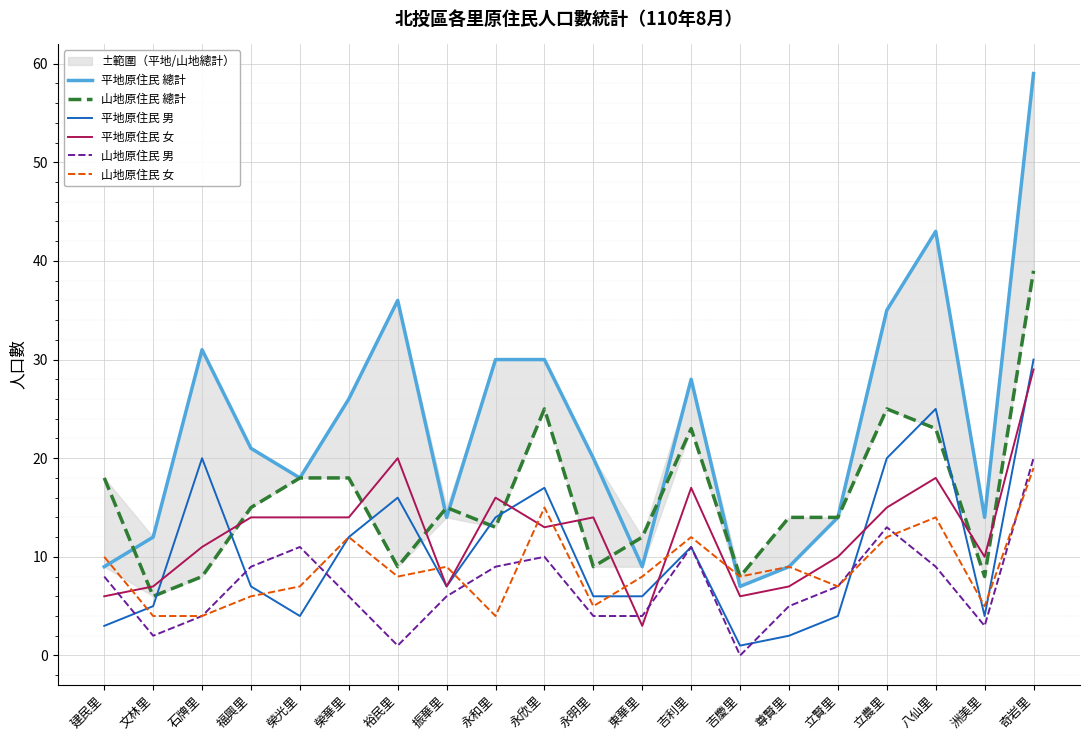

Reading left to right, list all the values displayed in this chart.

平地原住民 總計: 建民里=9	文林里=12	石牌里=31	福興里=21	榮光里=18	榮華里=26	裕民里=36	振華里=14	永和里=30	永欣里=30	永明里=20	東華里=9	吉利里=28	吉慶里=7	尊賢里=9	立賢里=14	立農里=35	八仙里=43	洲美里=14	奇岩里=59
山地原住民 總計: 建民里=18	文林里=6	石牌里=8	福興里=15	榮光里=18	榮華里=18	裕民里=9	振華里=15	永和里=13	永欣里=25	永明里=9	東華里=12	吉利里=23	吉慶里=8	尊賢里=14	立賢里=14	立農里=25	八仙里=23	洲美里=8	奇岩里=39
平地原住民 男: 建民里=3	文林里=5	石牌里=20	福興里=7	榮光里=4	榮華里=12	裕民里=16	振華里=7	永和里=14	永欣里=17	永明里=6	東華里=6	吉利里=11	吉慶里=1	尊賢里=2	立賢里=4	立農里=20	八仙里=25	洲美里=4	奇岩里=30
平地原住民 女: 建民里=6	文林里=7	石牌里=11	福興里=14	榮光里=14	榮華里=14	裕民里=20	振華里=7	永和里=16	永欣里=13	永明里=14	東華里=3	吉利里=17	吉慶里=6	尊賢里=7	立賢里=10	立農里=15	八仙里=18	洲美里=10	奇岩里=29
山地原住民 男: 建民里=8	文林里=2	石牌里=4	福興里=9	榮光里=11	榮華里=6	裕民里=1	振華里=6	永和里=9	永欣里=10	永明里=4	東華里=4	吉利里=11	吉慶里=0	尊賢里=5	立賢里=7	立農里=13	八仙里=9	洲美里=3	奇岩里=20
山地原住民 女: 建民里=10	文林里=4	石牌里=4	福興里=6	榮光里=7	榮華里=12	裕民里=8	振華里=9	永和里=4	永欣里=15	永明里=5	東華里=8	吉利里=12	吉慶里=8	尊賢里=9	立賢里=7	立農里=12	八仙里=14	洲美里=5	奇岩里=19